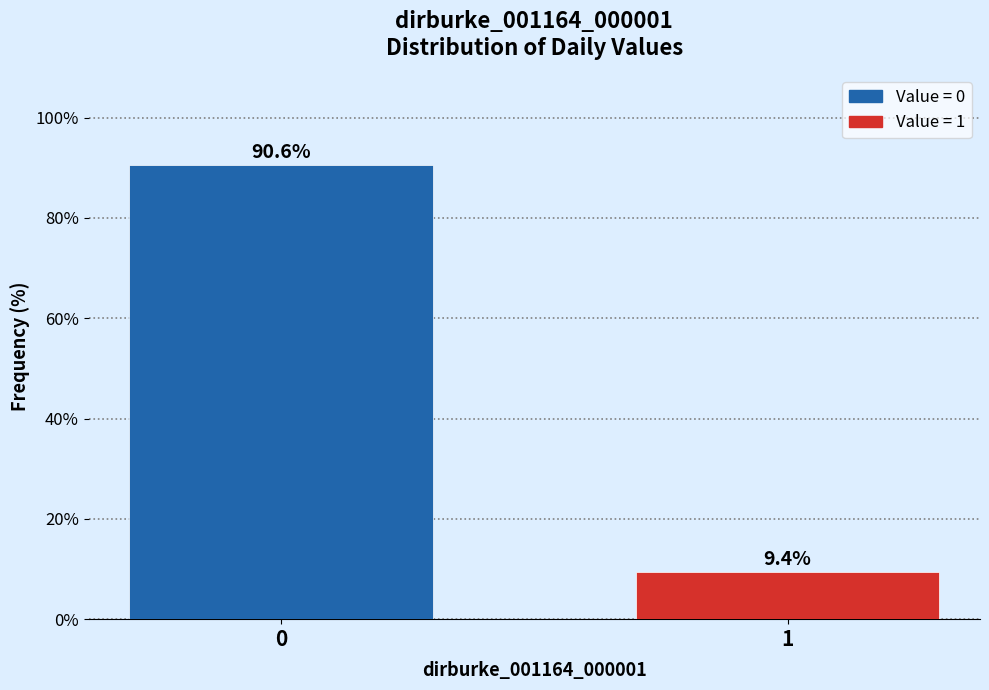

Reading left to right, extract all data points from this chart.

90.6	9.4